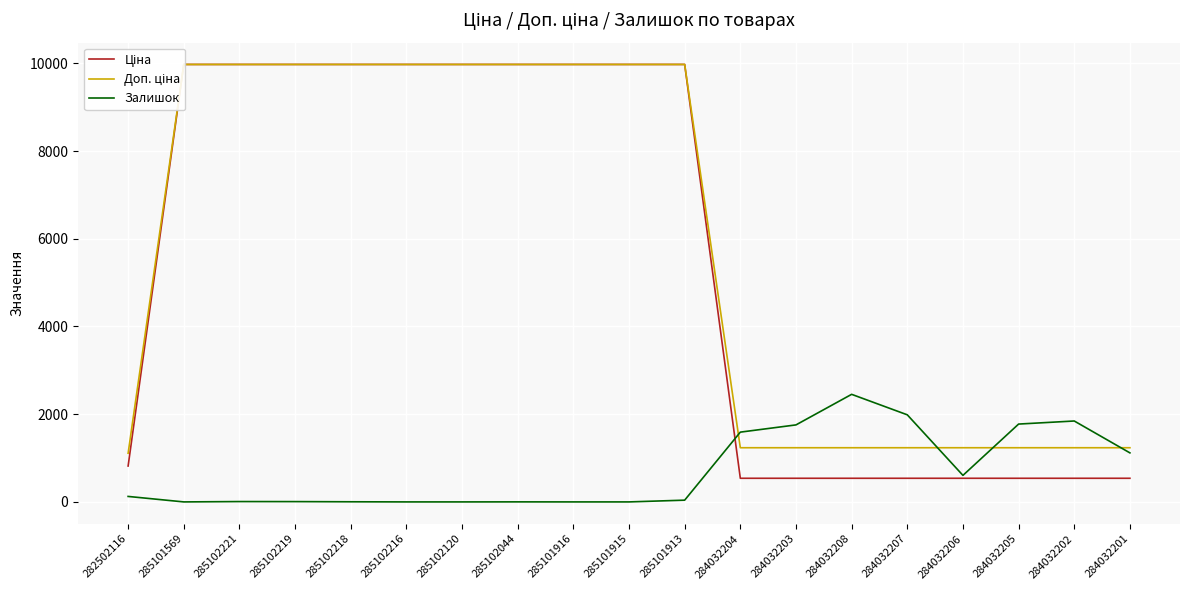

What is the difference between the Доп. ціна values at 285101569 and 284032201?

8739.6